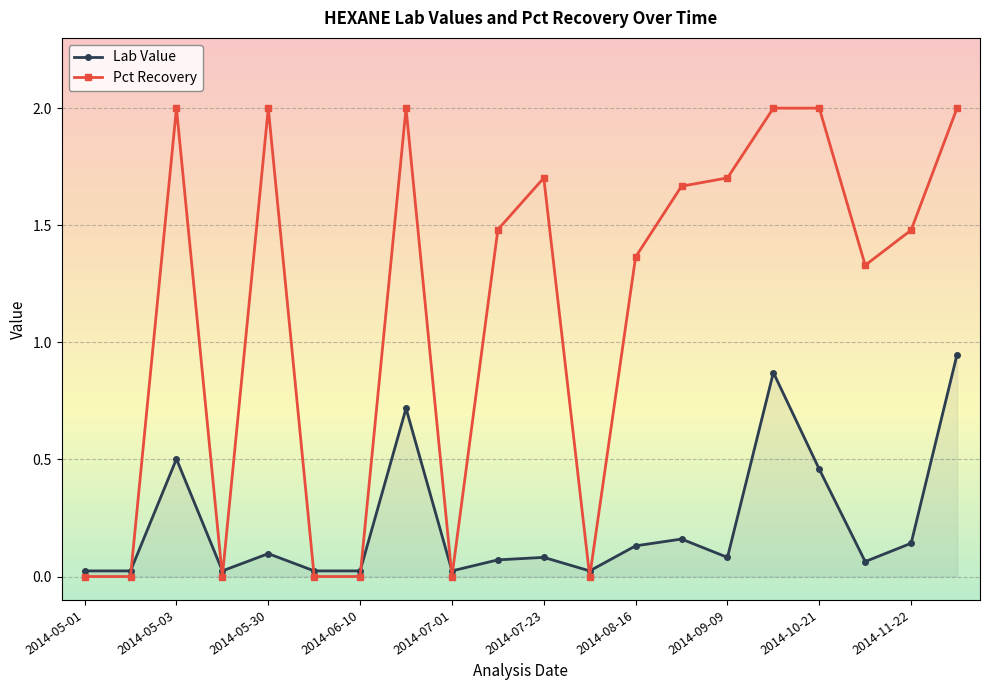

What is the difference between the second highest and minimum values in the Pct Recovery series?

2.0